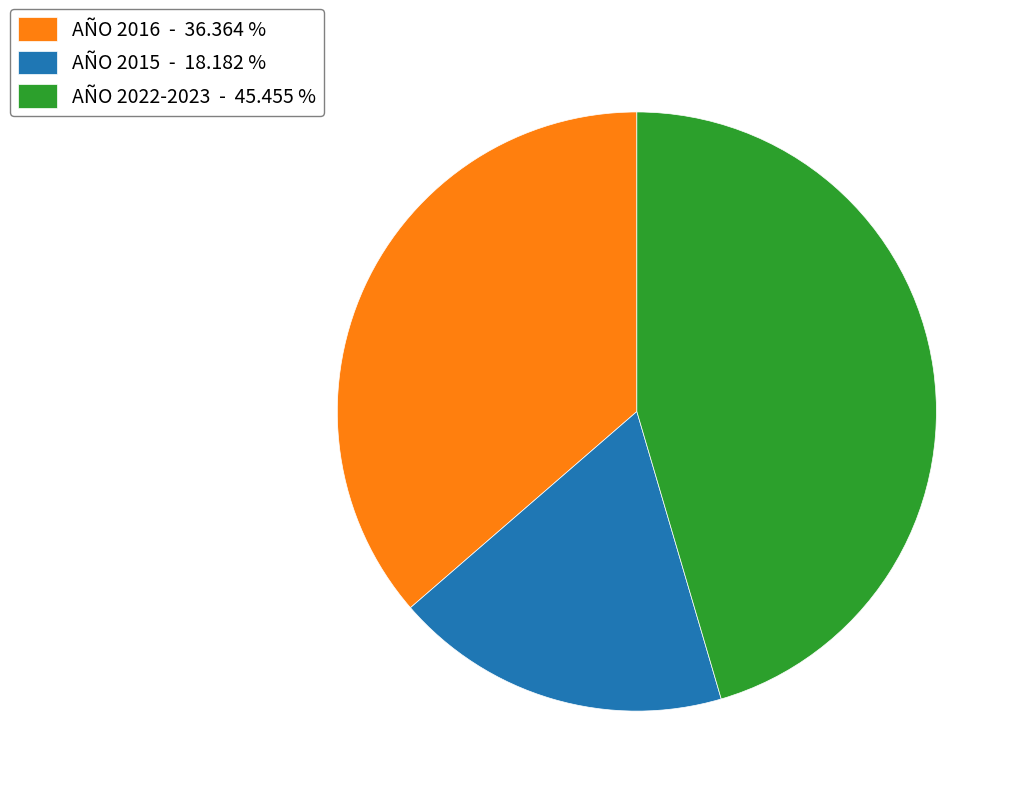

Rank the categories by value from lowest to highest.

AÑO 2015 - 18.182 %, AÑO 2016 - 36.364 %, AÑO 2022-2023 - 45.455 %